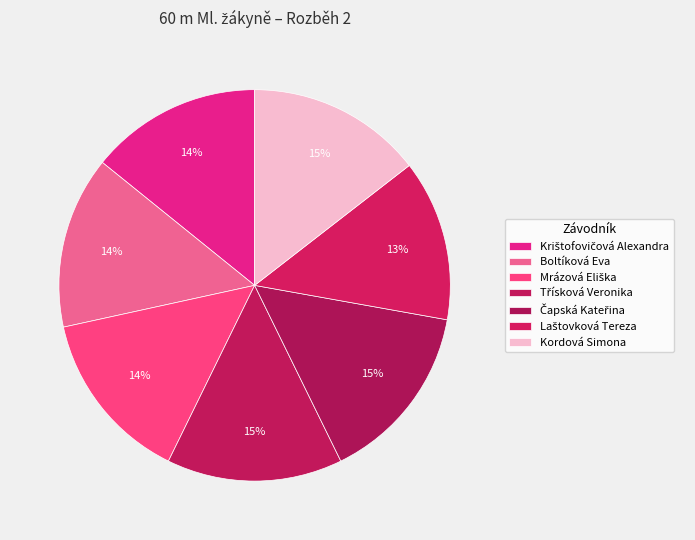

Count the number of slices in the pie.

7